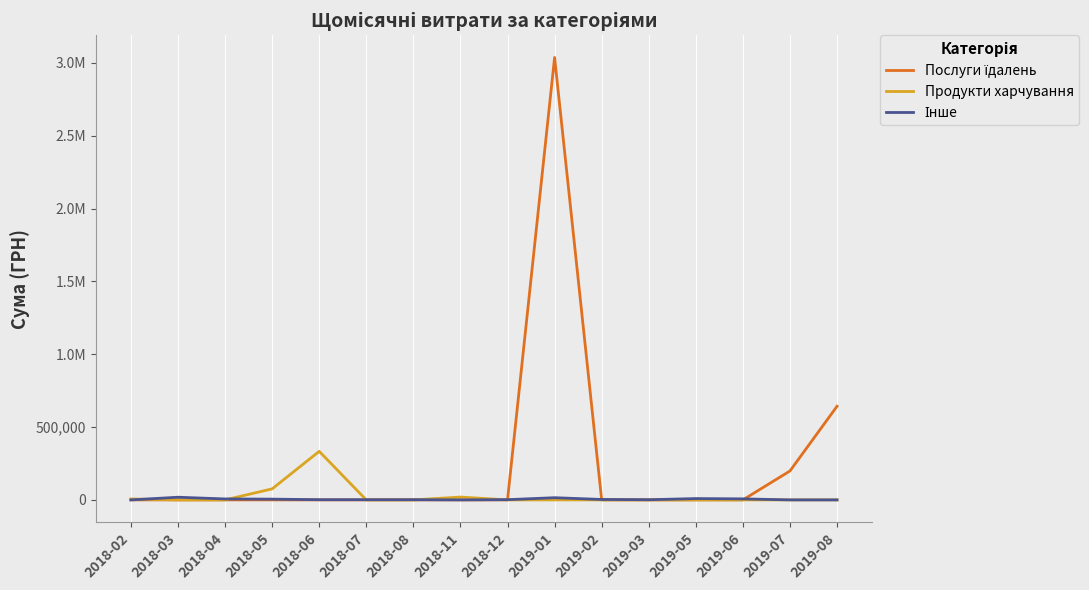

Does the chart have visible grid lines?

No